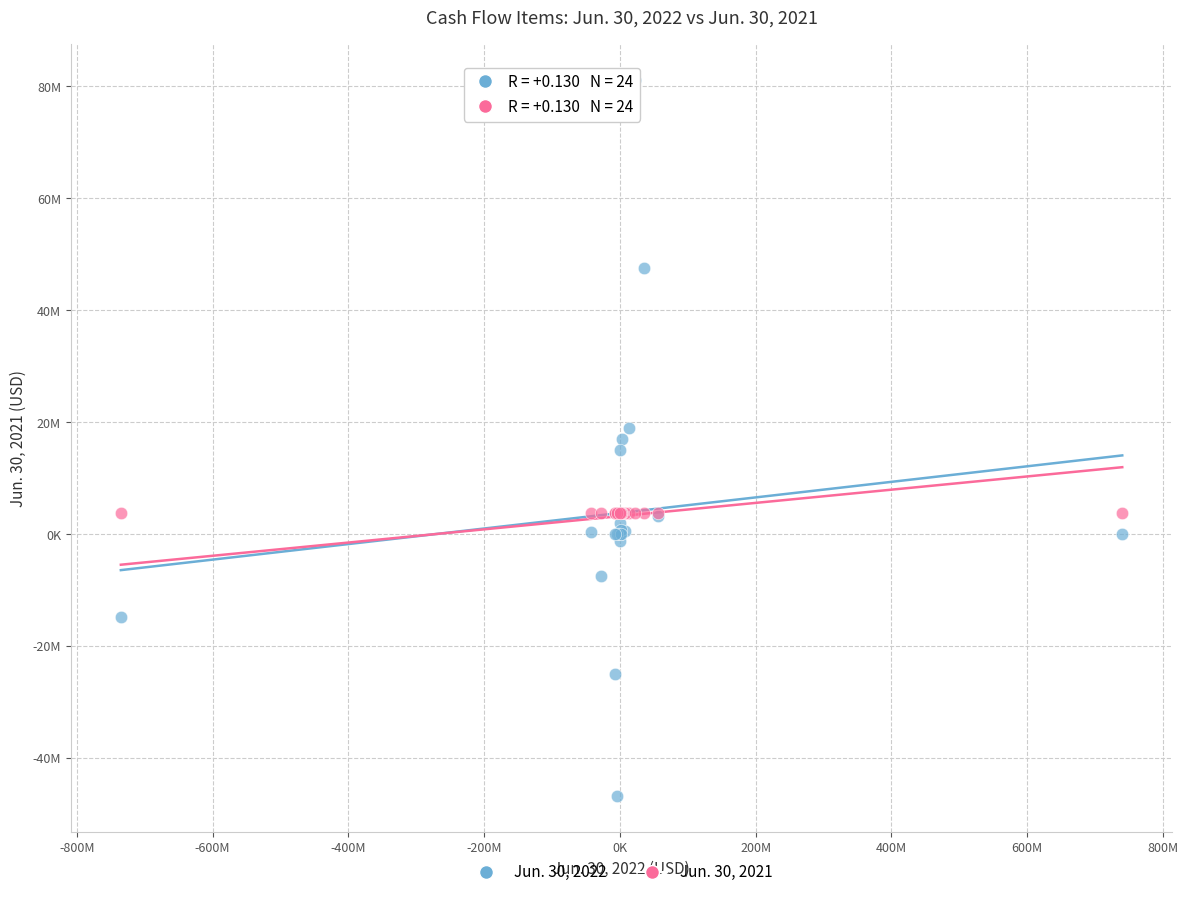

What are all the series names shown in the legend?

Jun. 30, 2022, Jun. 30, 2021